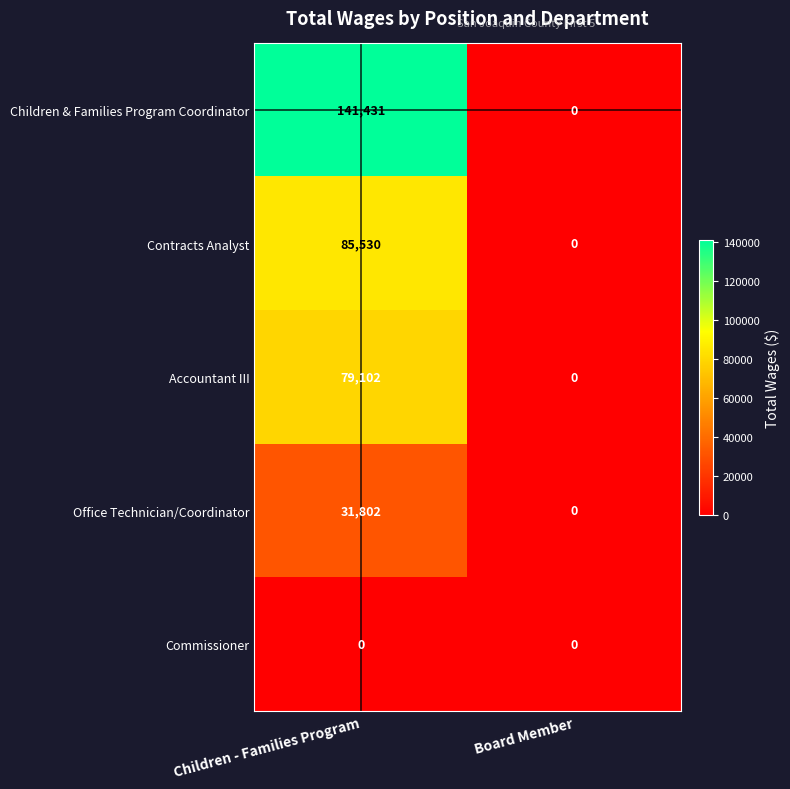

Reading left to right, what are all the values shown in this chart?

Children & Families Program Coordinator: 141431	0
Contracts Analyst: 85530	0
Accountant III: 79102	0
Office Technician/Coordinator: 31802	0
Commissioner: 0	0